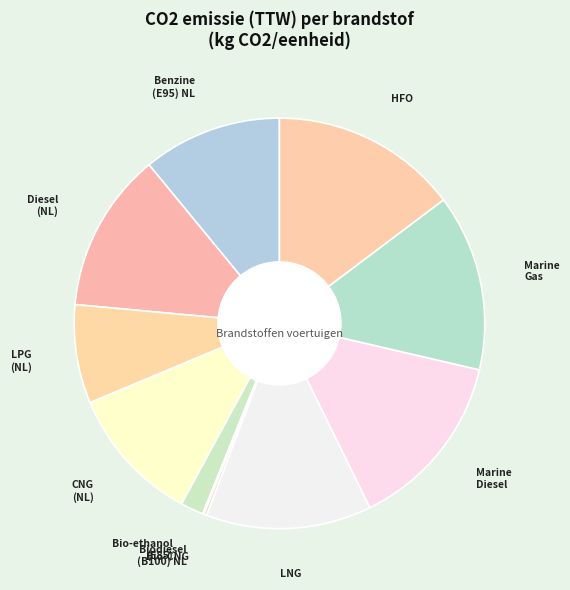

Rank the categories by value from highest to lowest.

Heavy Fuel Oil, Marine Diesel Oil, Marine Gas Oil, LNG, Diesel (NL), Benzine (E95) (NL), CNG (aardgas) (NL), LPG (NL), Bio-ethanol (E85), Bio-CNG (groengas), Biodiesel (B100) (NL)